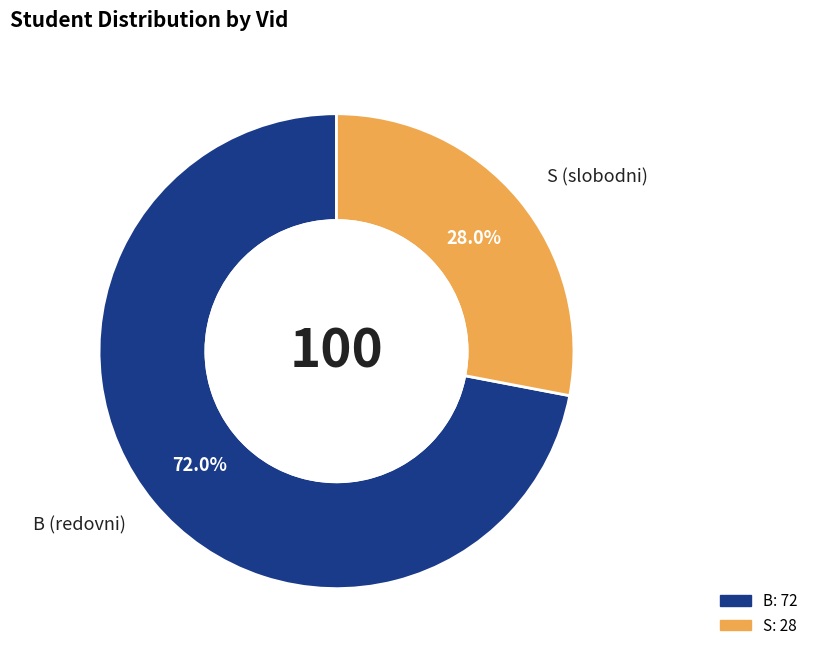

Which slice is the smallest?

S